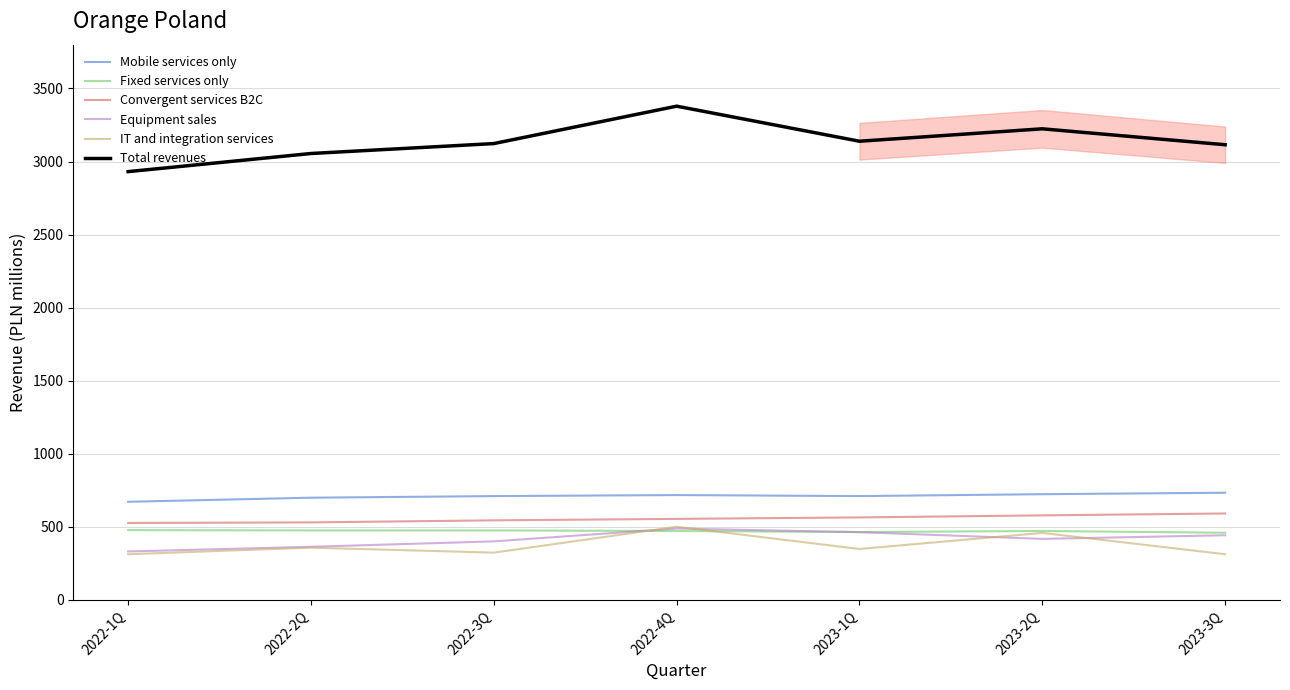

Does the chart have visible grid lines?

Yes